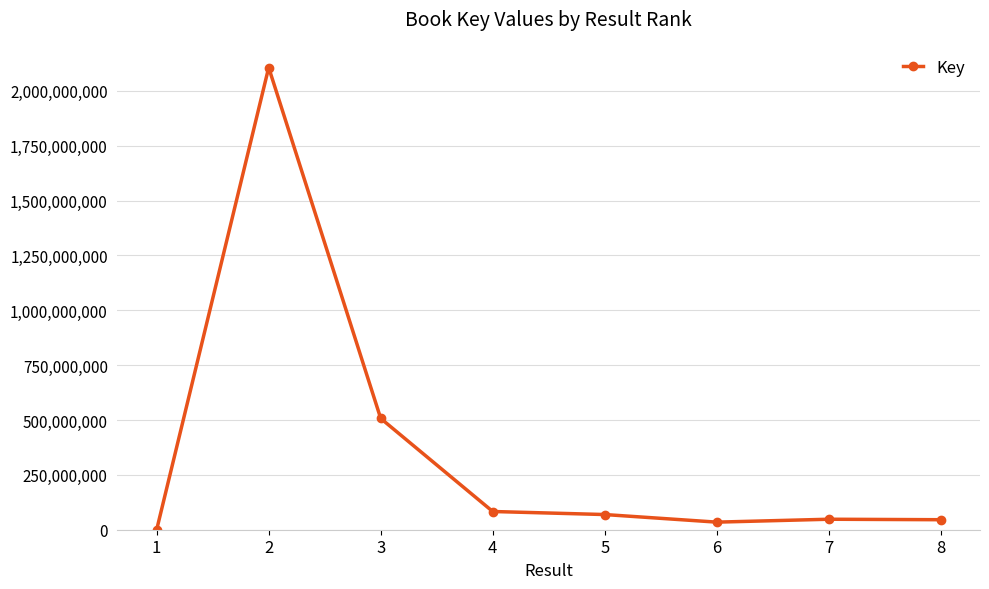

What is the maximum value shown in the chart?

2106715263